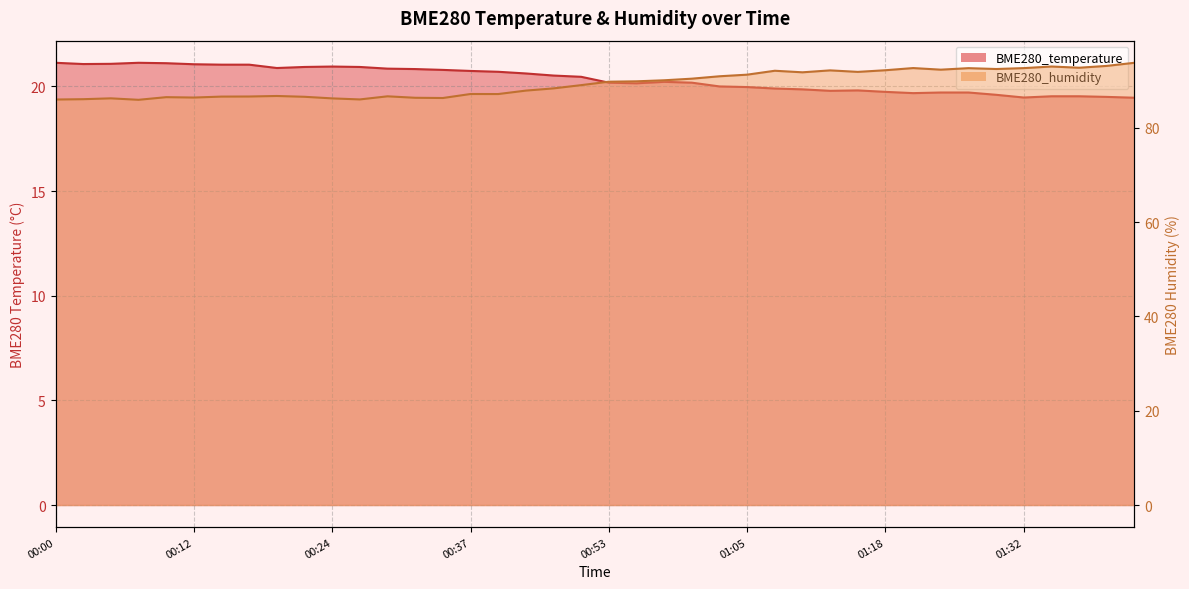

True or false: BME280_humidity and BME280_temperature intersect in this chart.

False